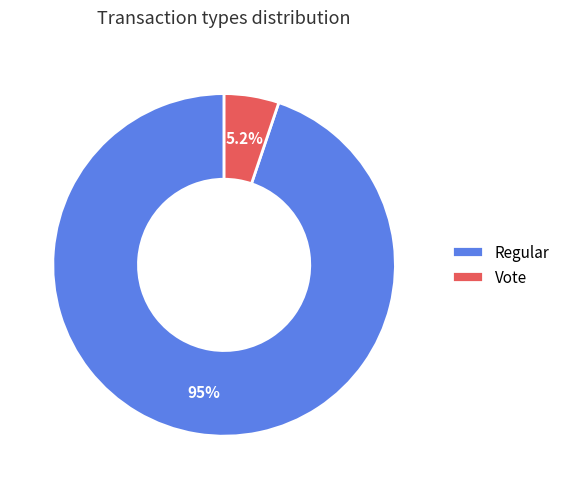

What percentage is NOT represented by Vote?

94.8%